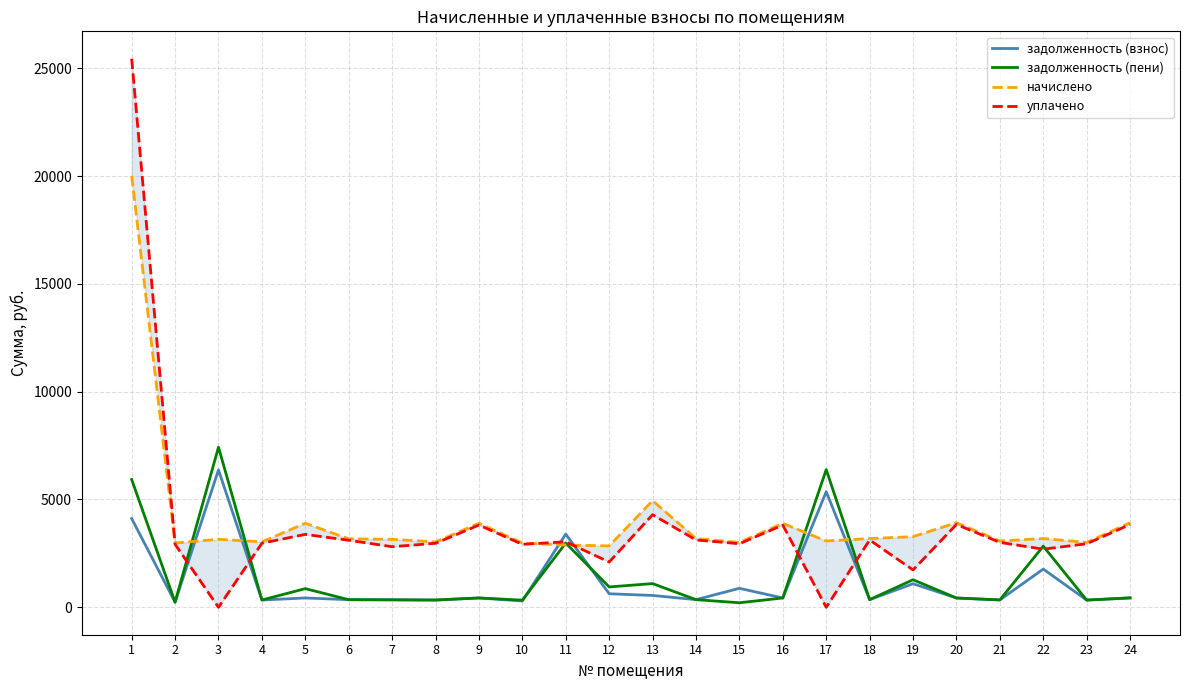

True or false: начислено has more than 1 points higher than both neighbors.

True